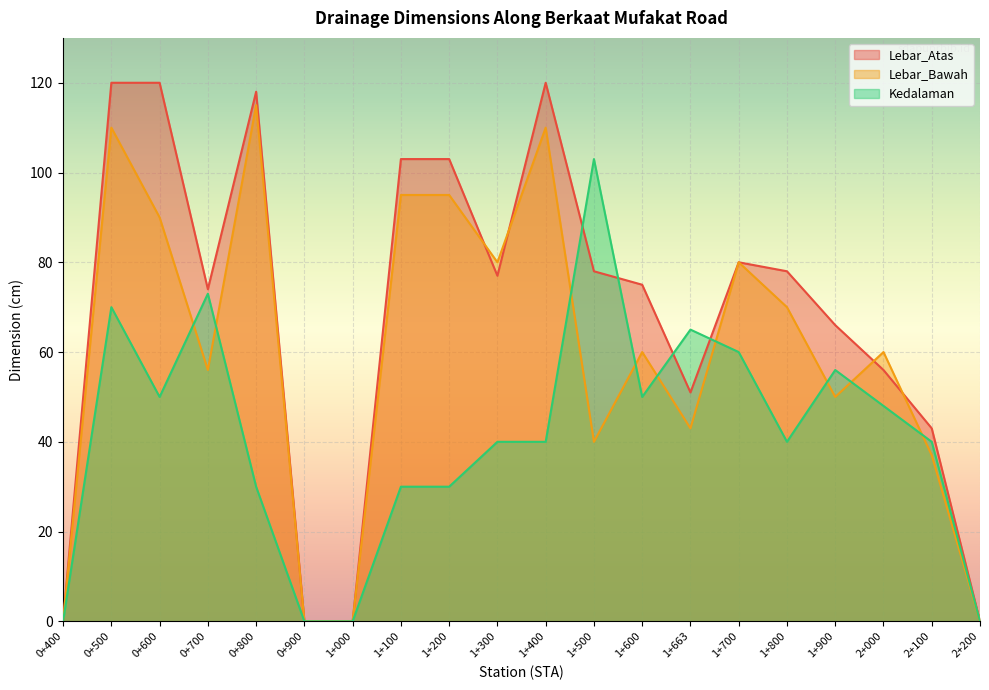

Which series has the largest total across all categories?

Lebar_Atas